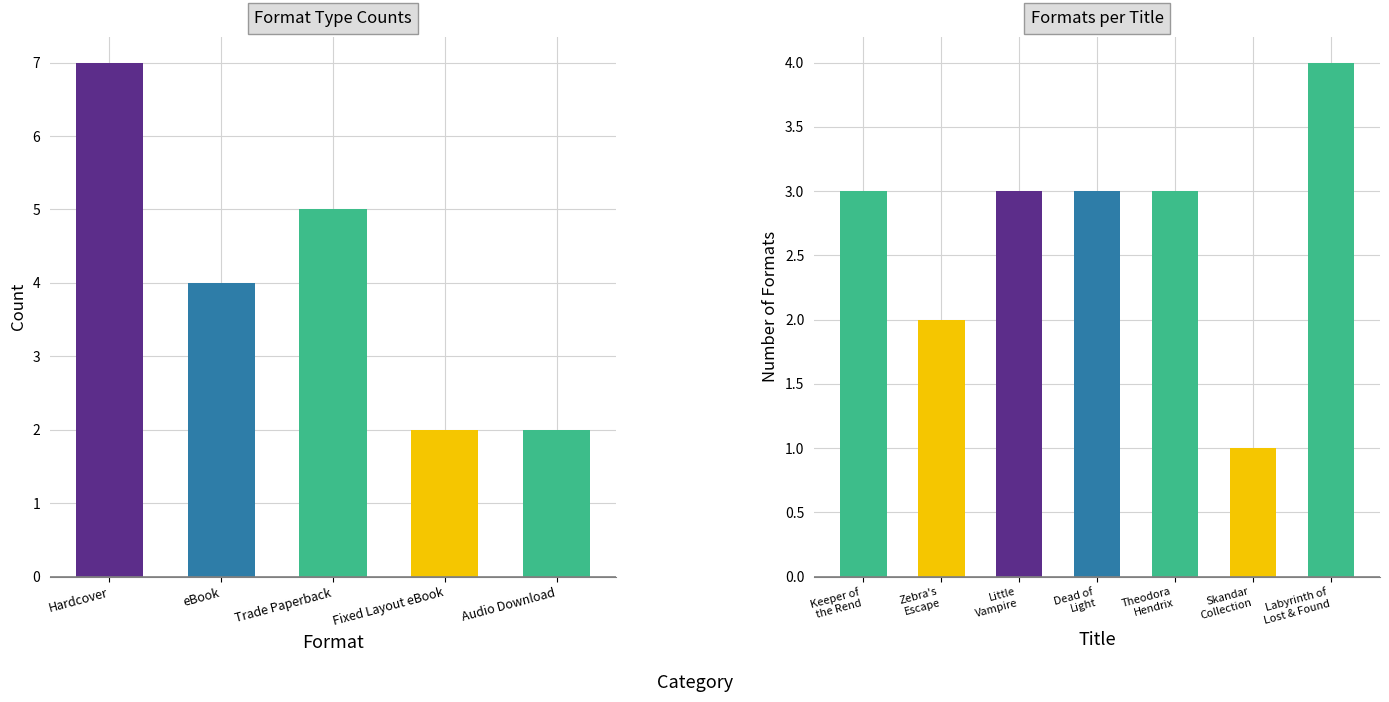

What is the minimum value shown in the chart?

1